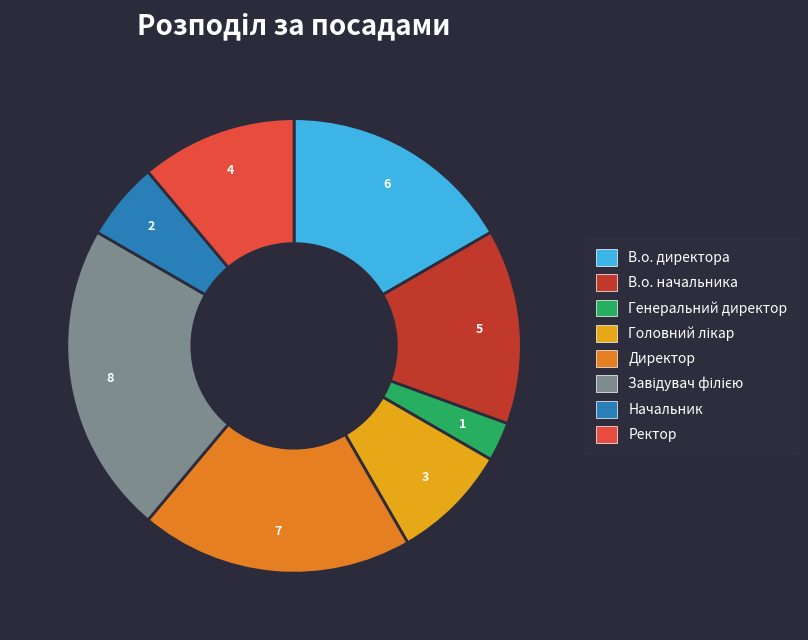

Combined, do Ректор and Генеральний директор account for over 50%?

No